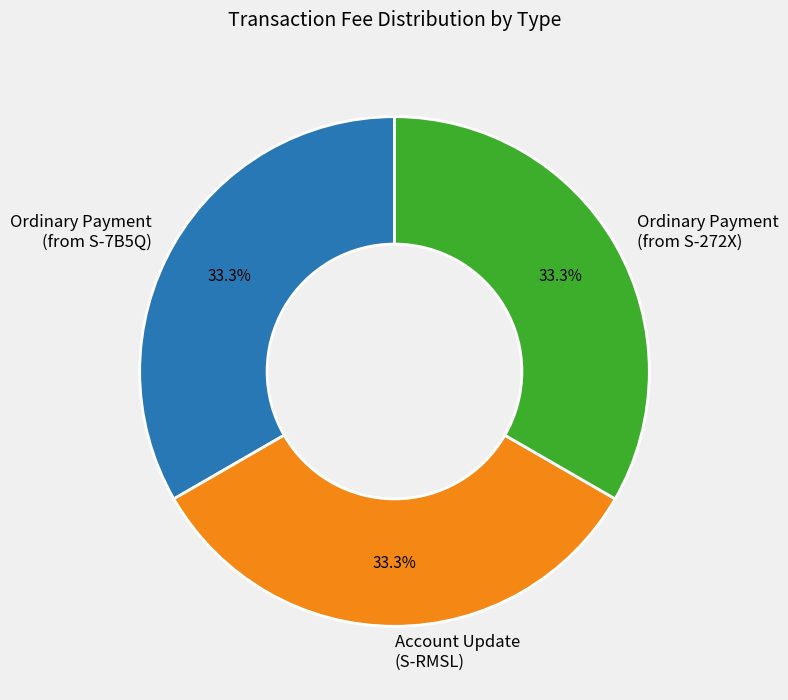

What is the ratio of the value at Ordinary Payment (from S-7B5Q) to the value at Account Update (S-RMSL)?

1.0